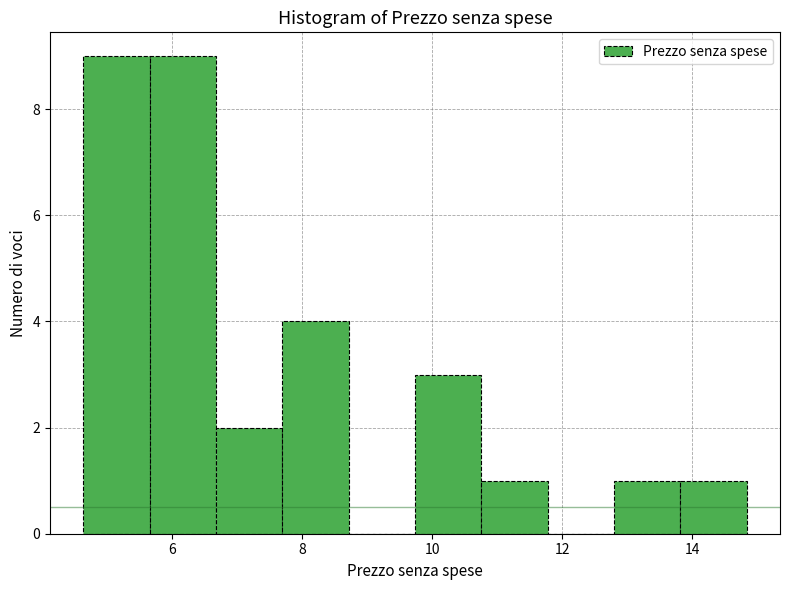

Reading left to right, transcribe this chart: for each bar, give the range it covers on the x-axis and its height. Neither the bar edges nor the heights are printed on the chart, so give them approximately, as read against the axes.

4.6 to 5.6: 9
5.6 to 6.6: 9
6.6 to 7.6: 2
7.6 to 8.8: 4
8.8 to 9.8: 0
9.8 to 10.8: 3
10.8 to 11.8: 1
11.8 to 12.8: 0
12.8 to 13.8: 1
13.8 to 14.8: 1